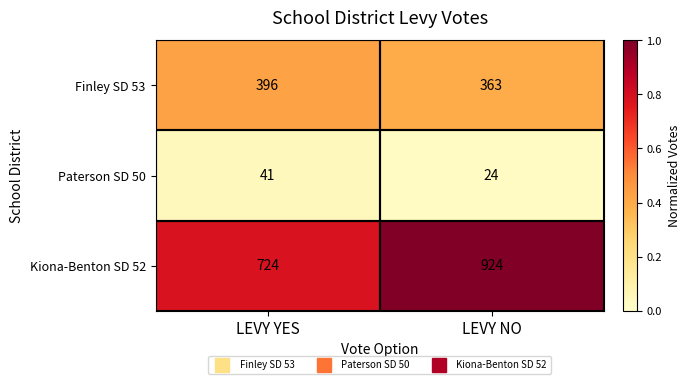

Is it true that Finley SD 53 equals 363 at LEVY NO?

True